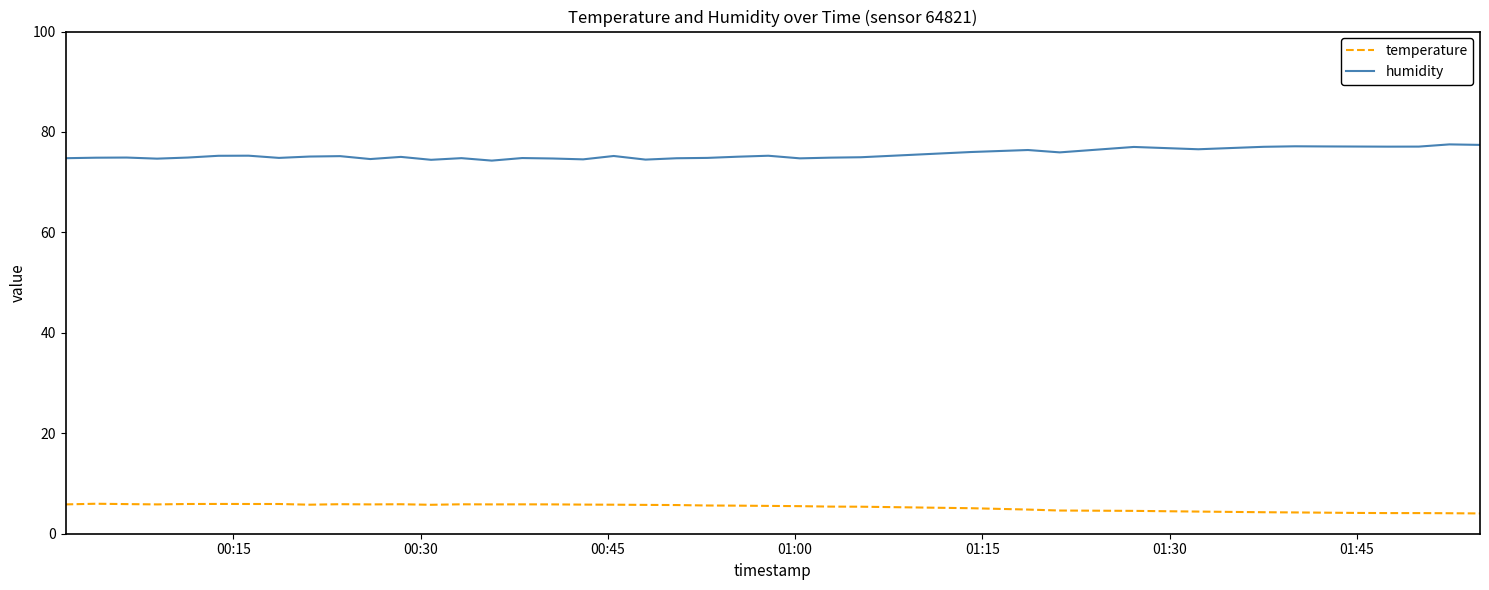

What is the difference between the maximum and minimum values in the temperature series?

1.9